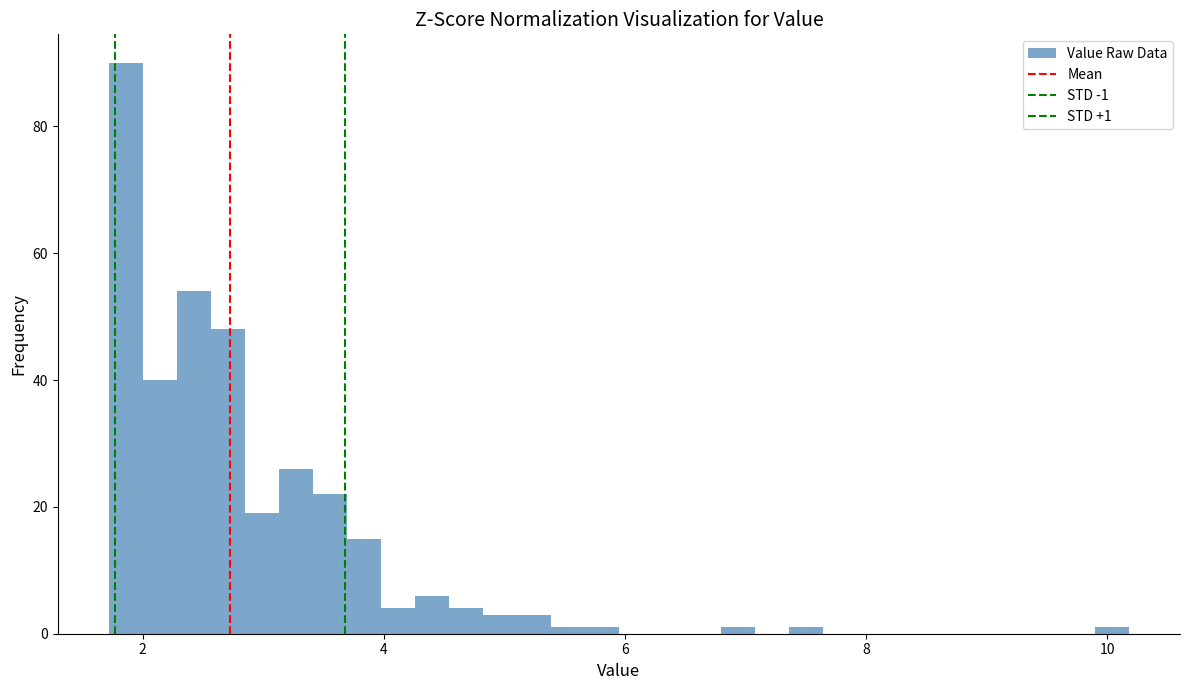

Read against the x-axis, roughly where is the centre of the tallest bar?

1.8